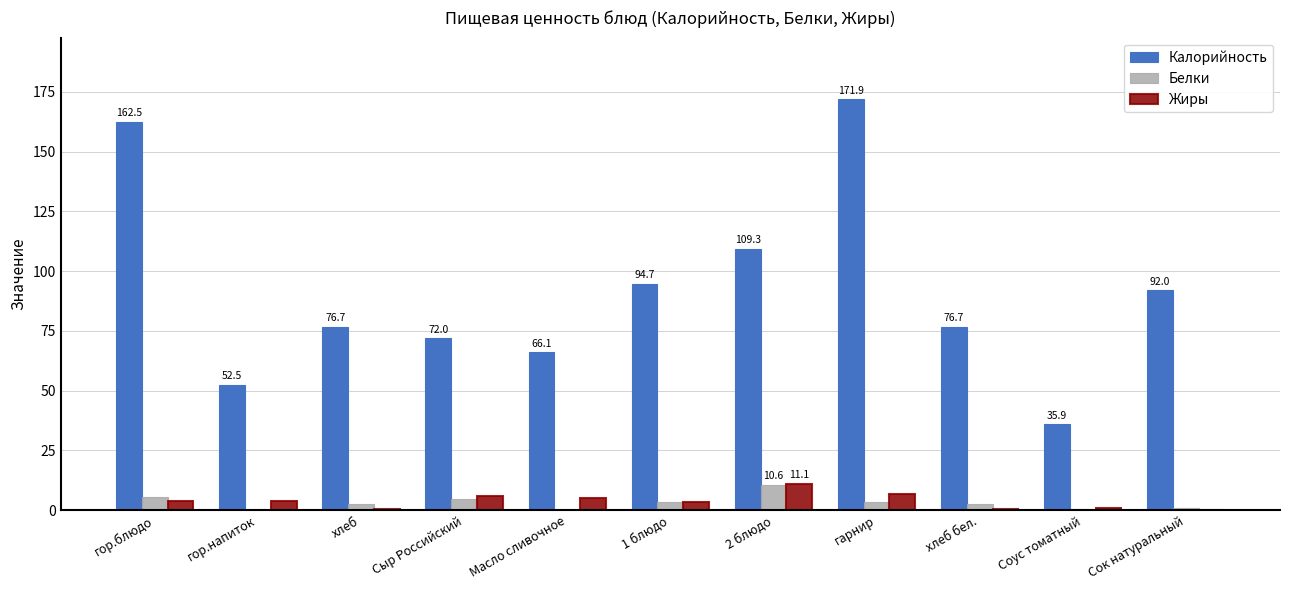

Which series changed the most between хлеб бел. and Соус томатный?

Калорийность